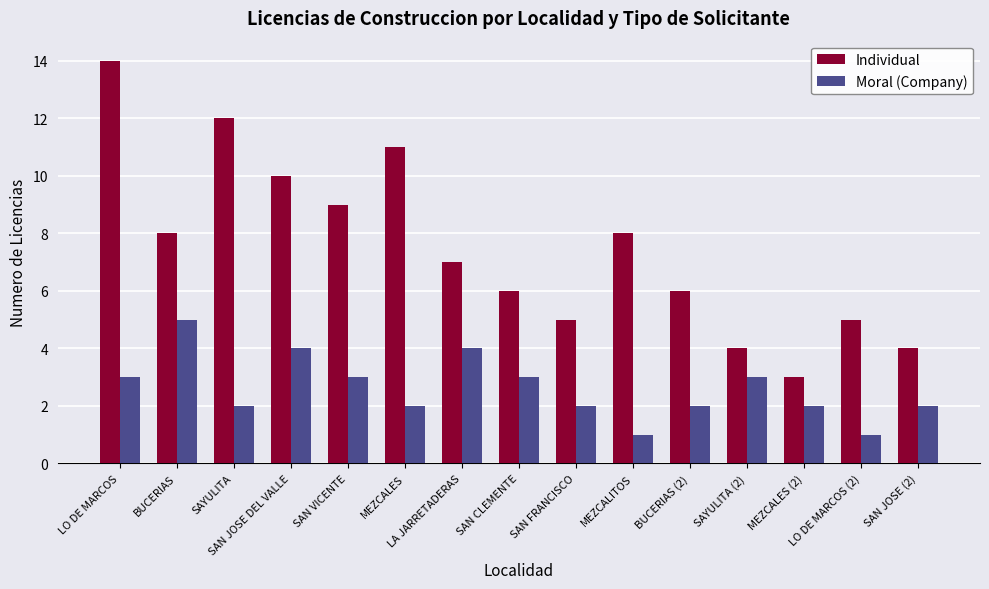

Reading left to right, extract all data points from this chart.

Individual: 14	8	12	10	9	11	7	6	5	8	6	4	3	5	4
Moral (Company): 3	5	2	4	3	2	4	3	2	1	2	3	2	1	2